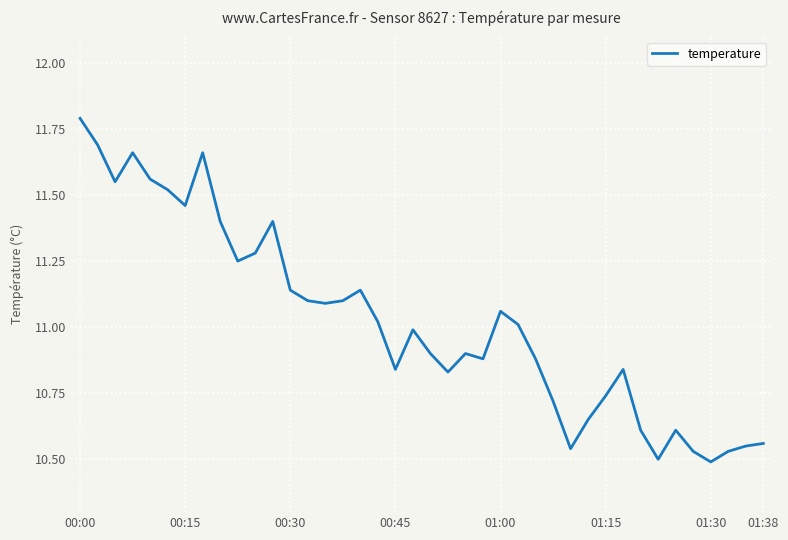

What is the maximum value shown in the chart?

11.8